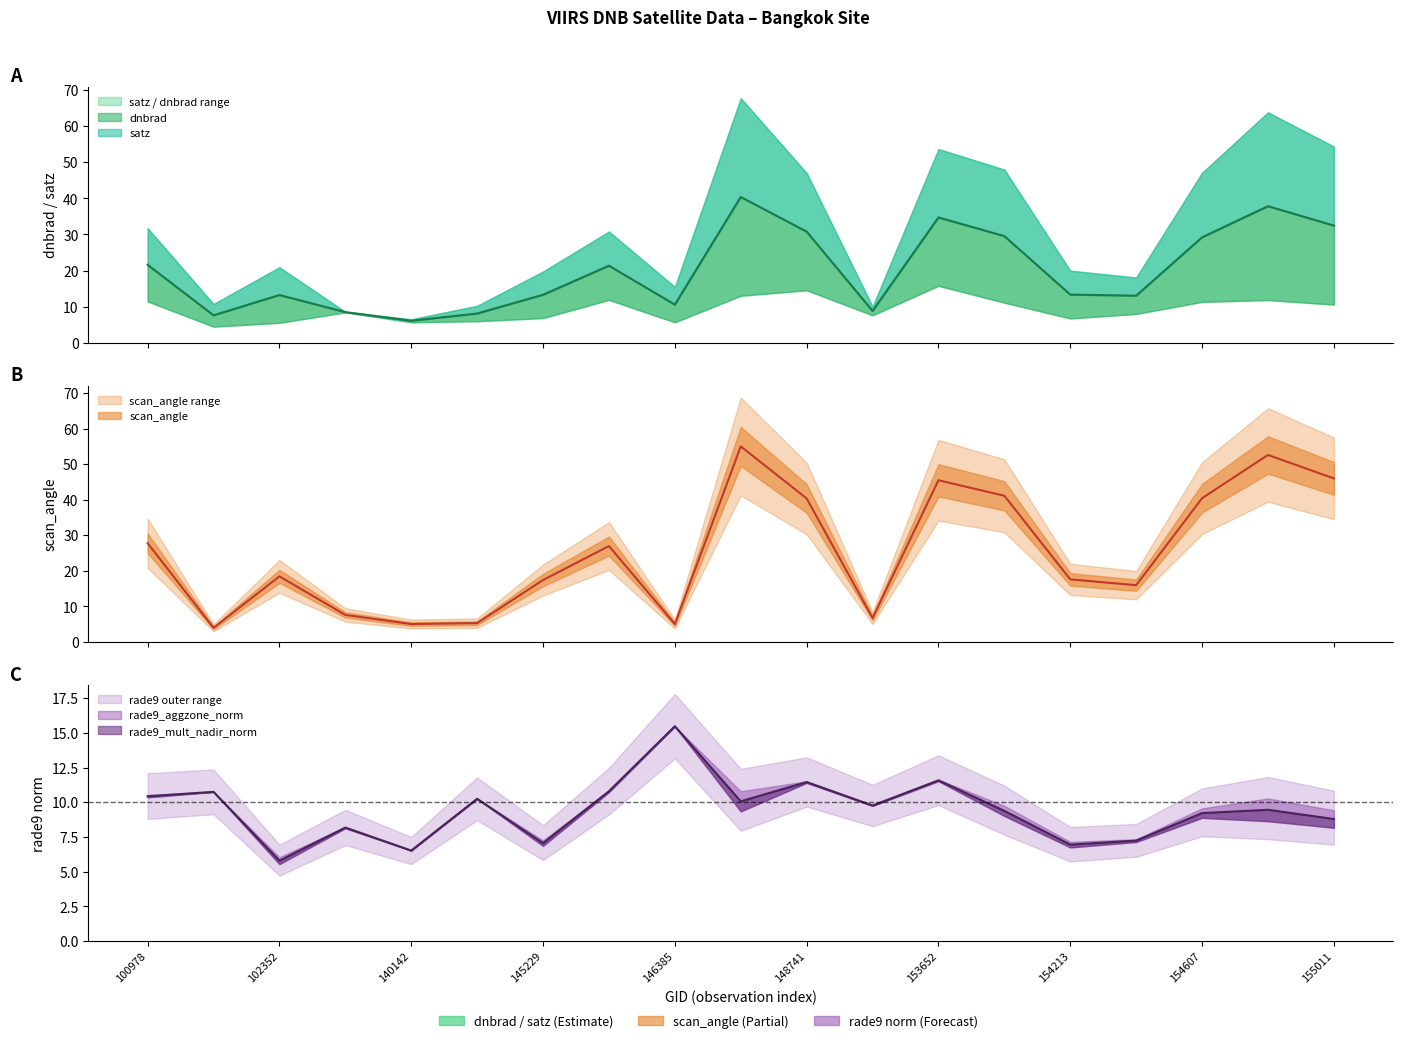

Does the chart have visible grid lines?

No